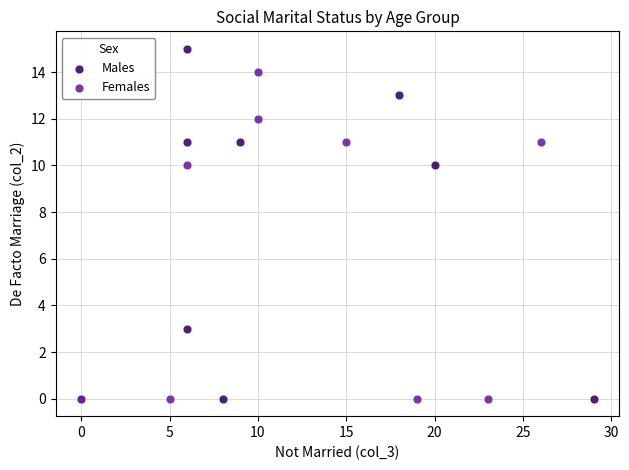

Which series has the widest spread of Y values?

Males